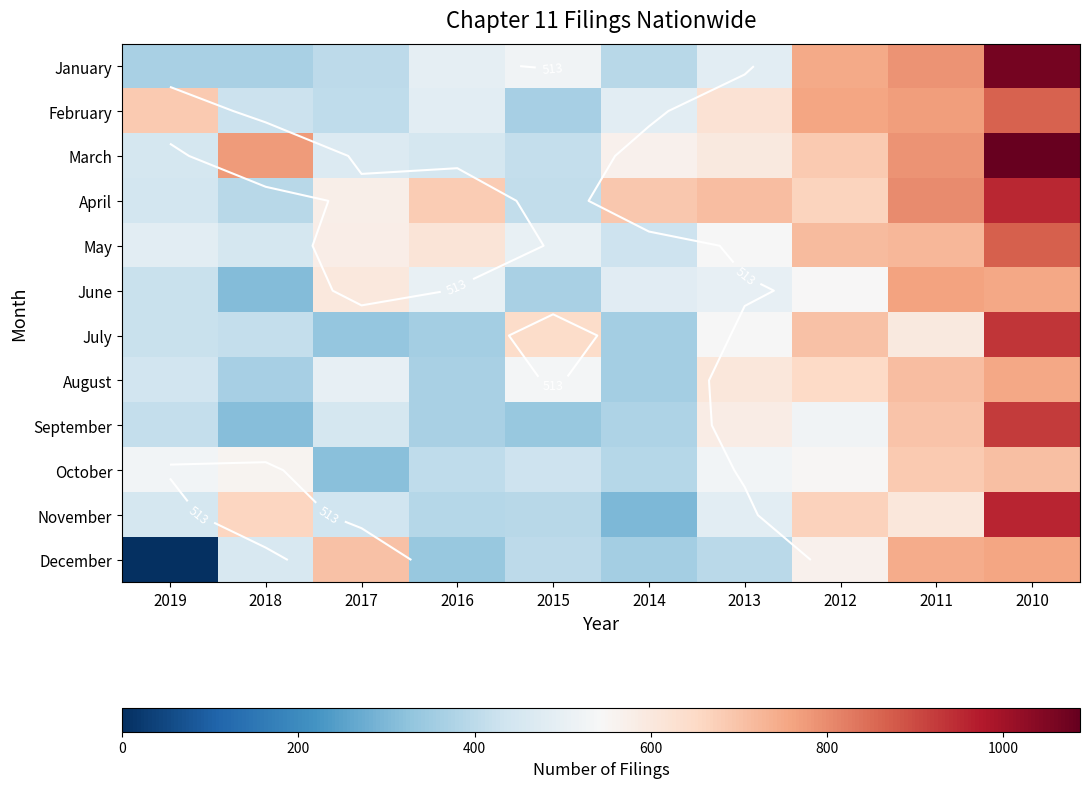

The January series shows 724 at 2015. True or false?

False